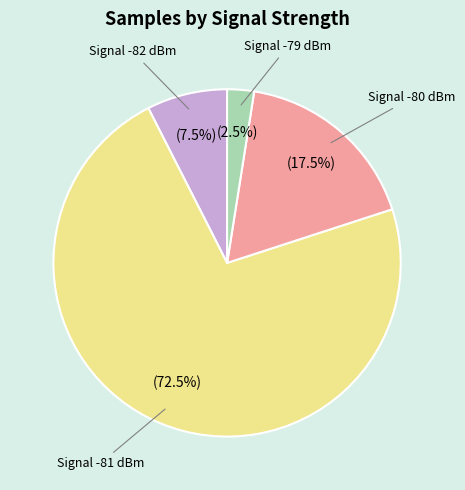

Is there a majority slice in this chart?

Yes